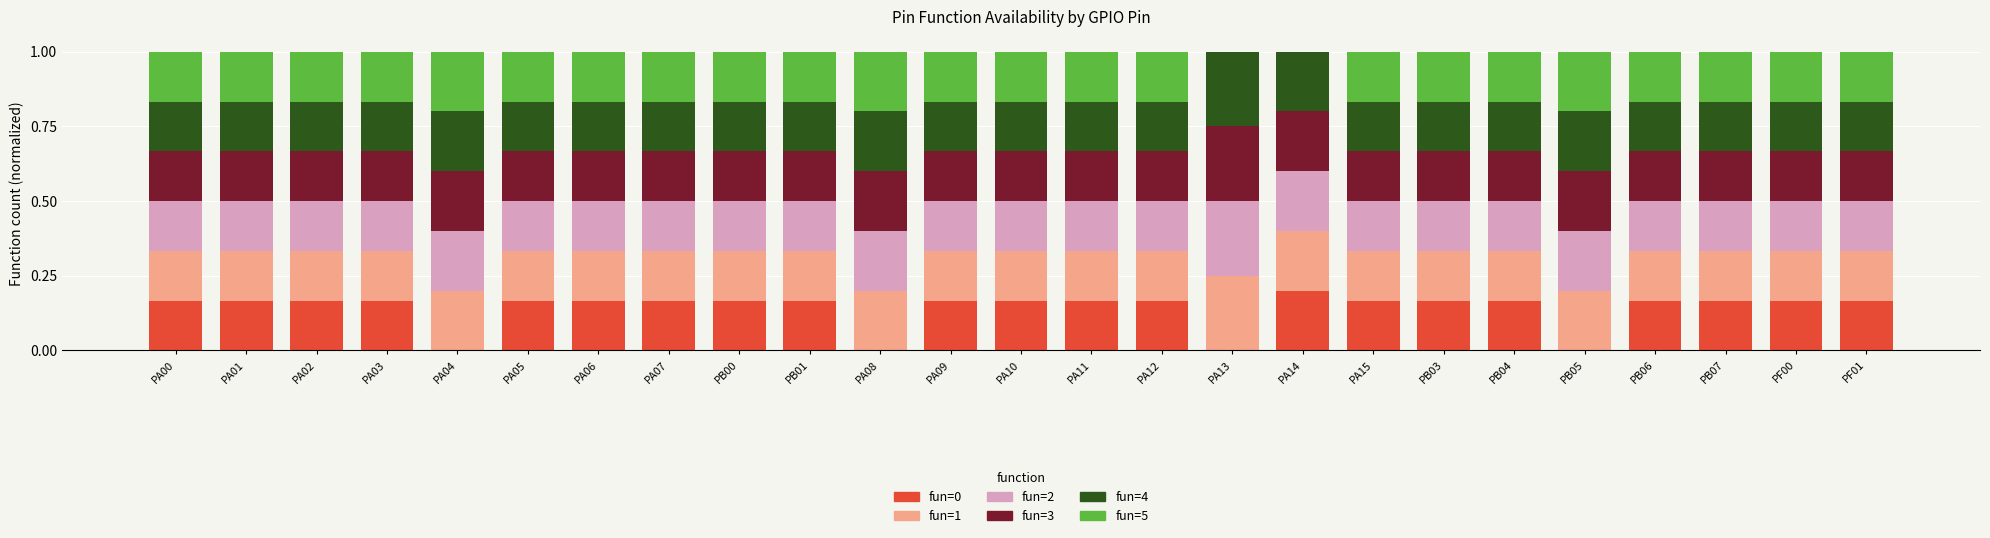

What is the total value across all series at PF01?

1.0